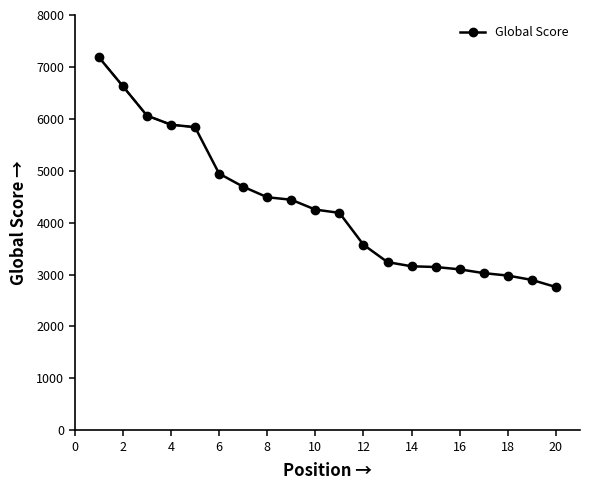

What is the maximum value for Global Score?

7188